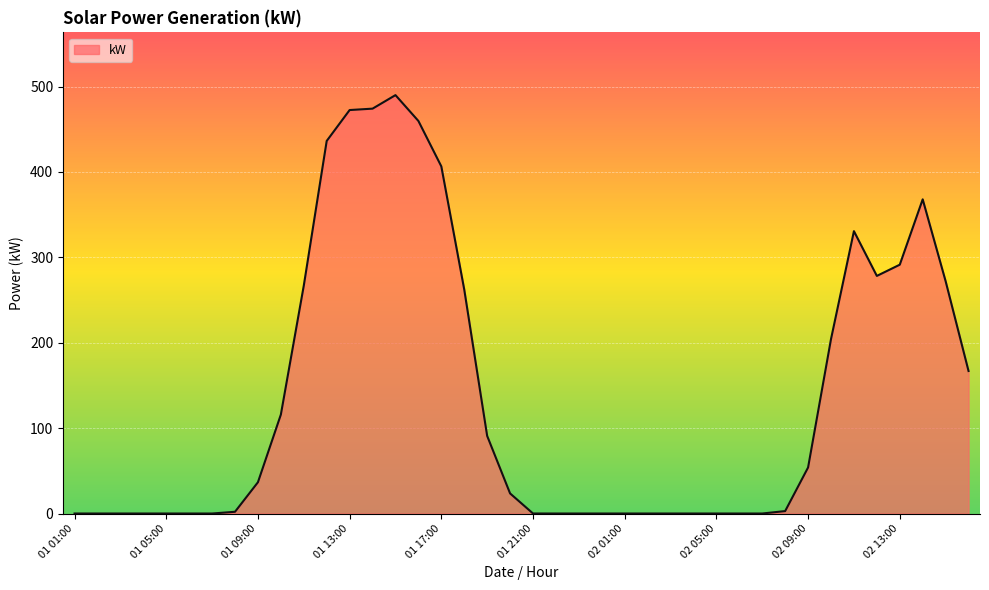

What is the difference between the maximum and minimum values?

490.0